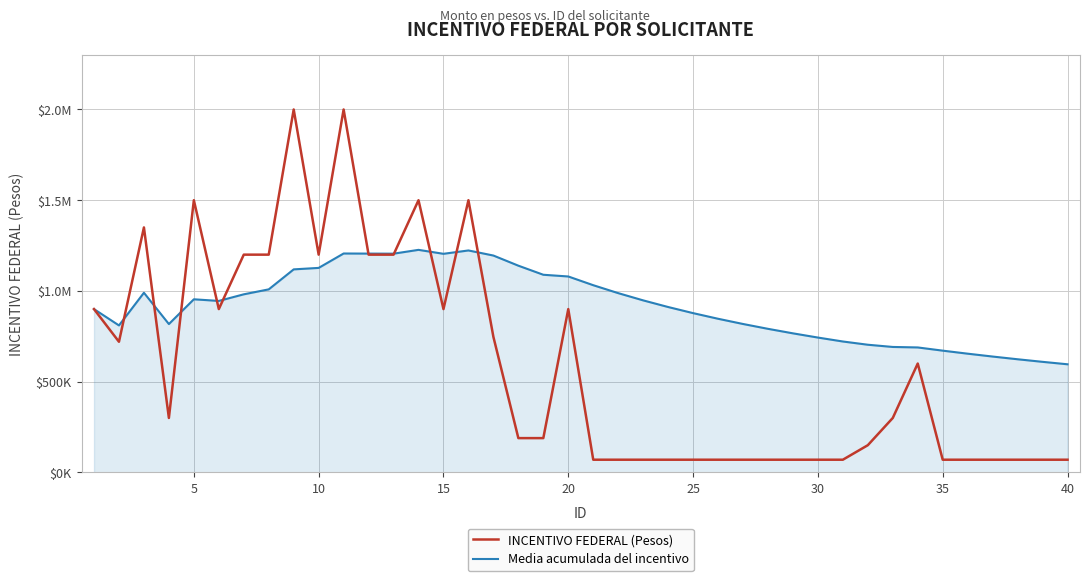

Is this an area chart (filled region under the line)?

Yes